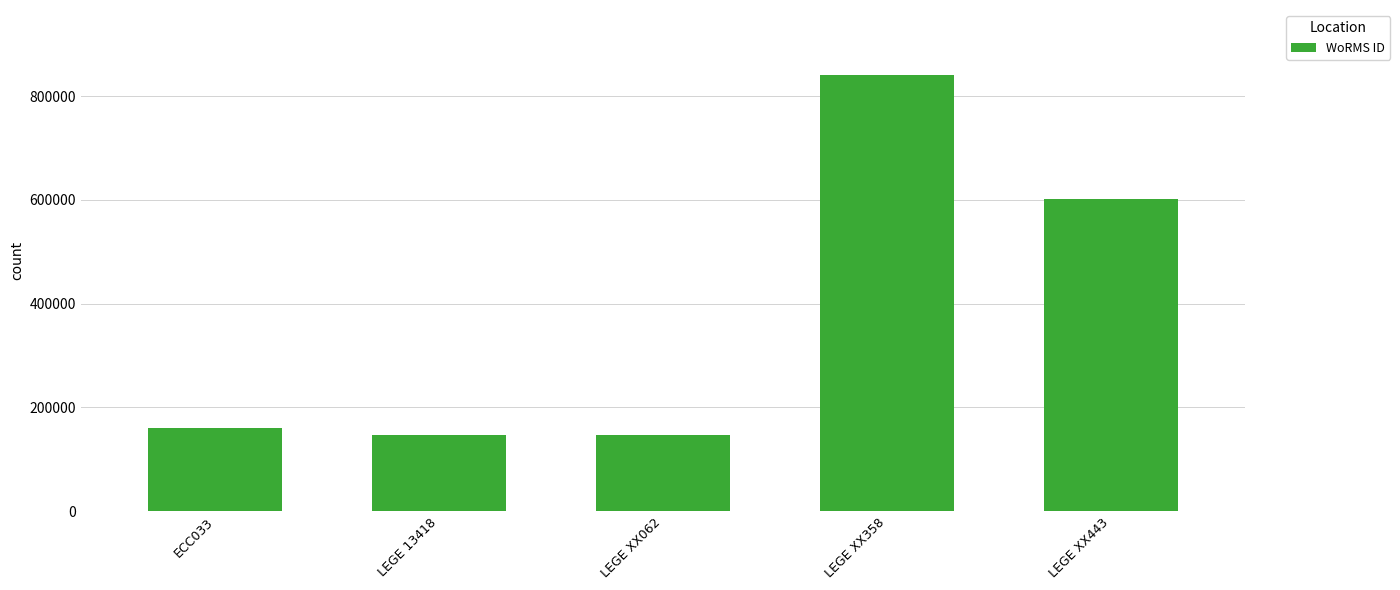

What is the label of the 2nd bar from the left?

LEGE 13418